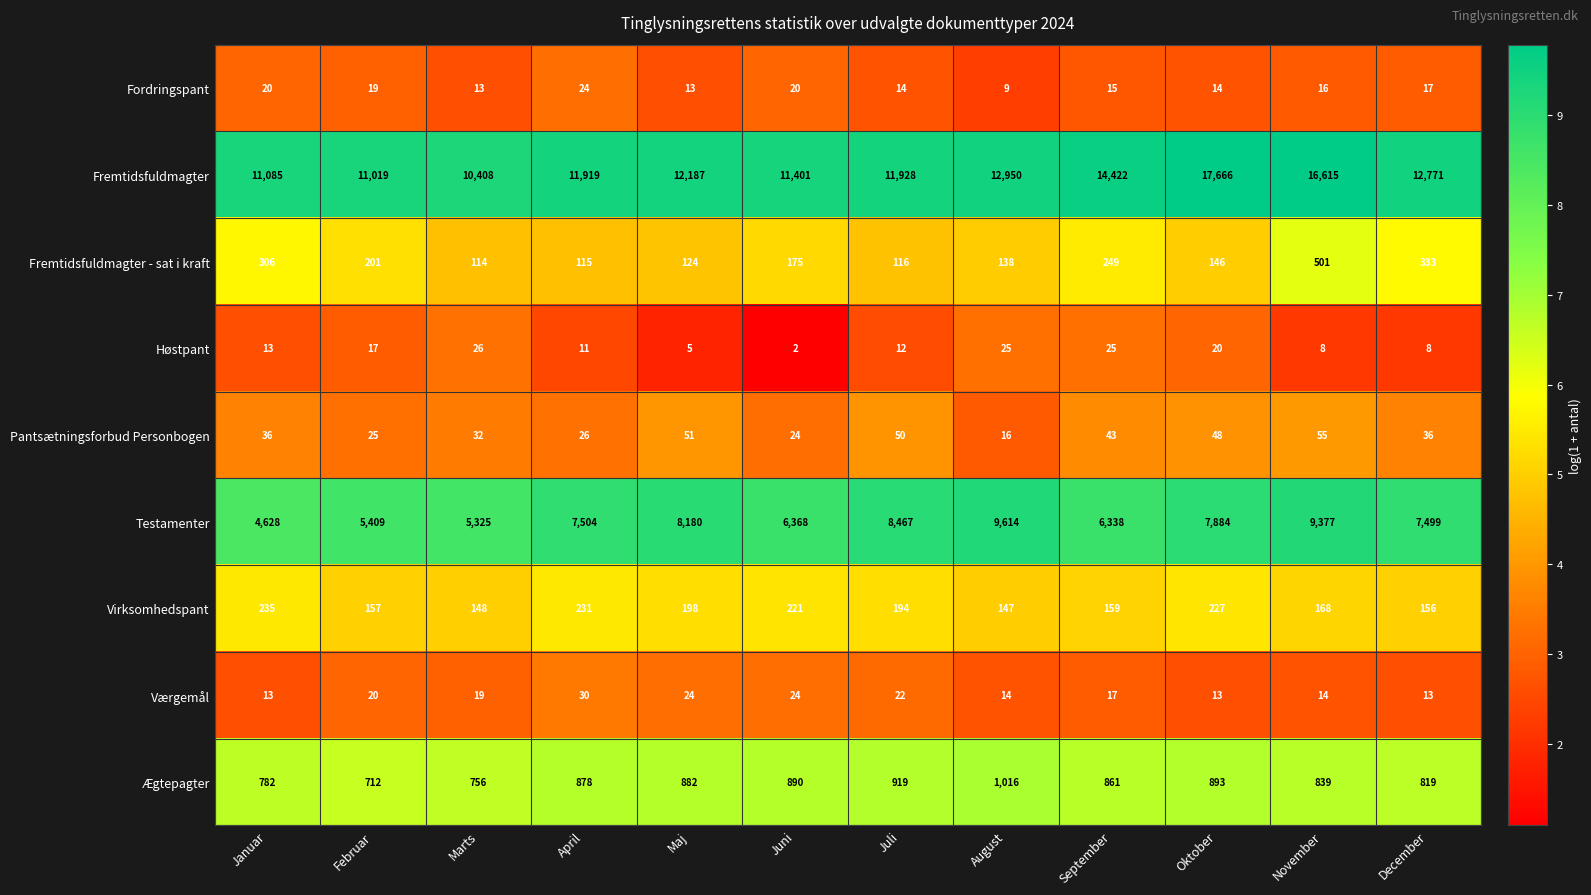

The Høstpant series shows 20 at Oktober. True or false?

True